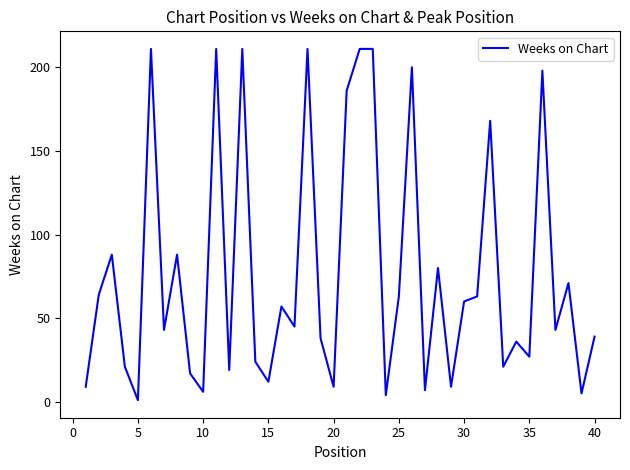

What is the difference between the maximum and minimum values?

210